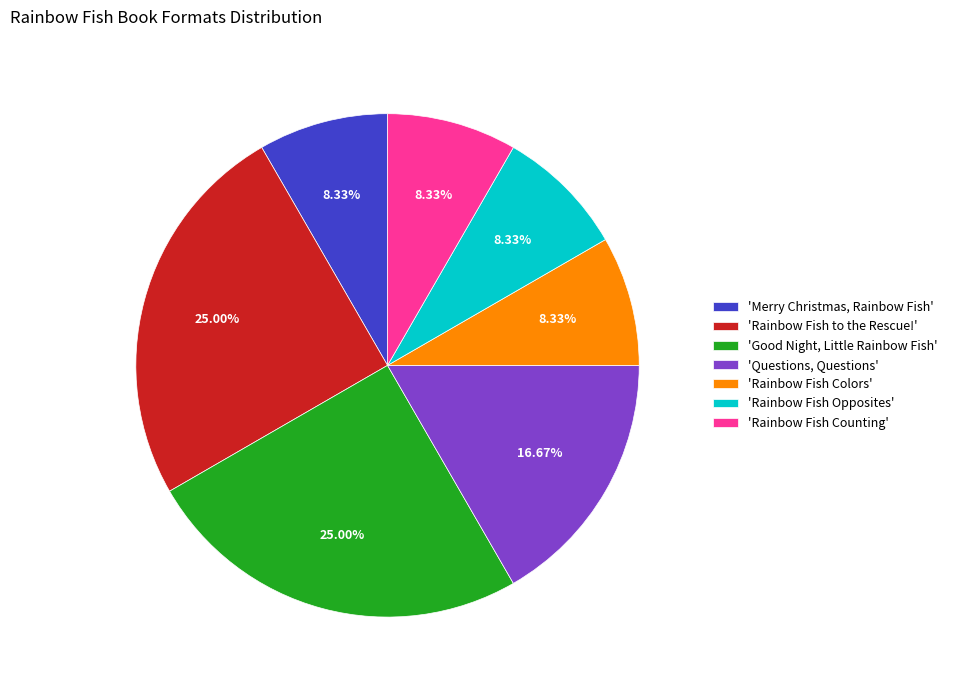

Count the number of slices in the pie.

7